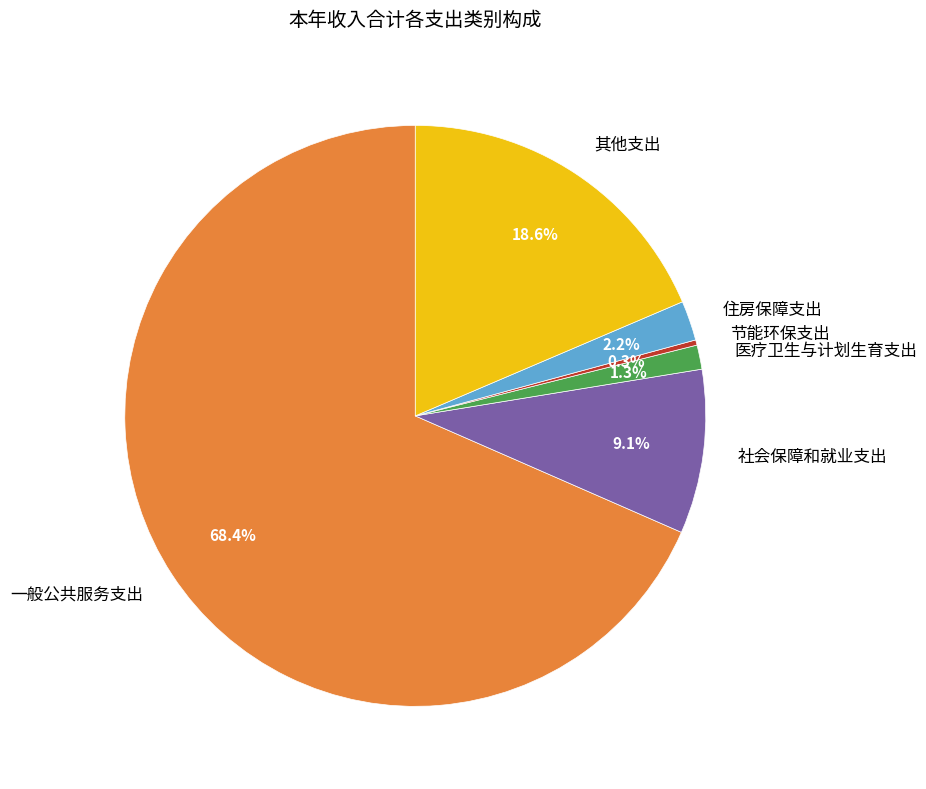

What percentage do 其他支出 and 节能环保支出 together represent?

18.9%